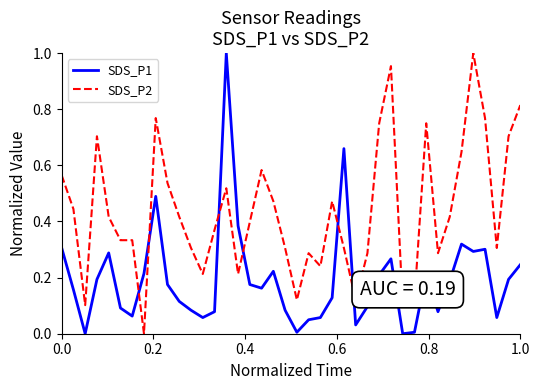

List the series in order of their overall mean, lowest first.

SDS_P1, SDS_P2